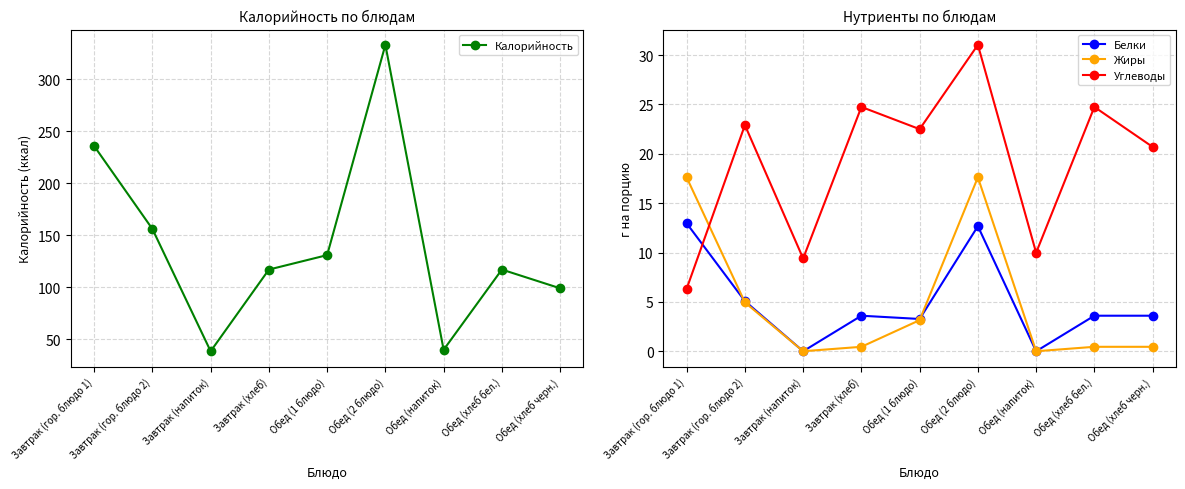

Reading right to left, transcribe all the data shown in this chart.

Калорийность: 99.0	117.0	39.9	333.0	130.9	117.0	38.5	156.0	235.7
Белки: 3.6	3.6	0.0	12.7	3.3	3.6	0.0	5.1	13.0
Жиры: 0.5	0.5	0.0	17.6	3.1	0.5	0.0	5.0	17.6
Углеводы: 20.7	24.8	10.0	31.0	22.5	24.8	9.4	22.9	6.3